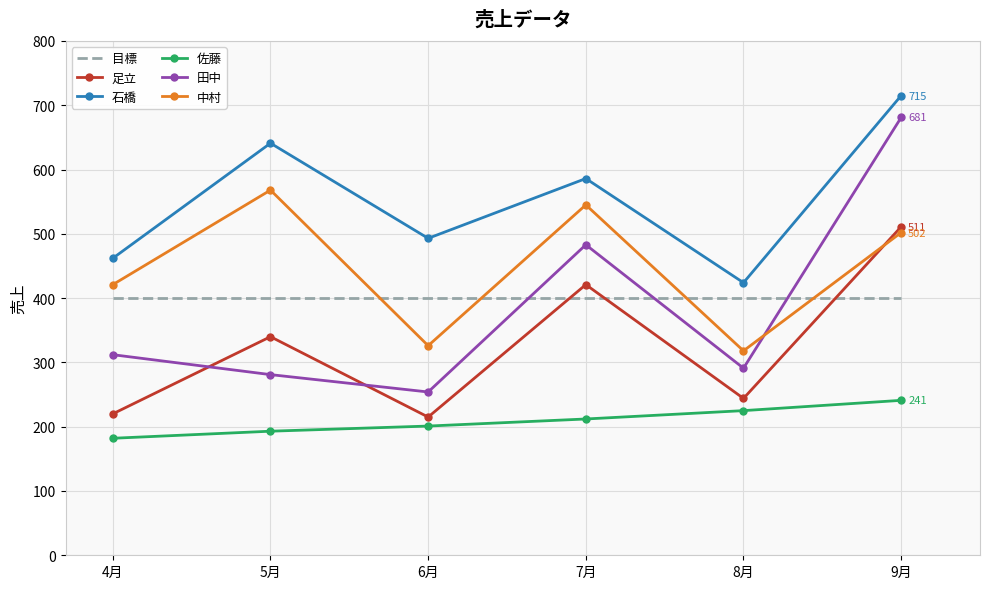

What position from the left is 6月?

3